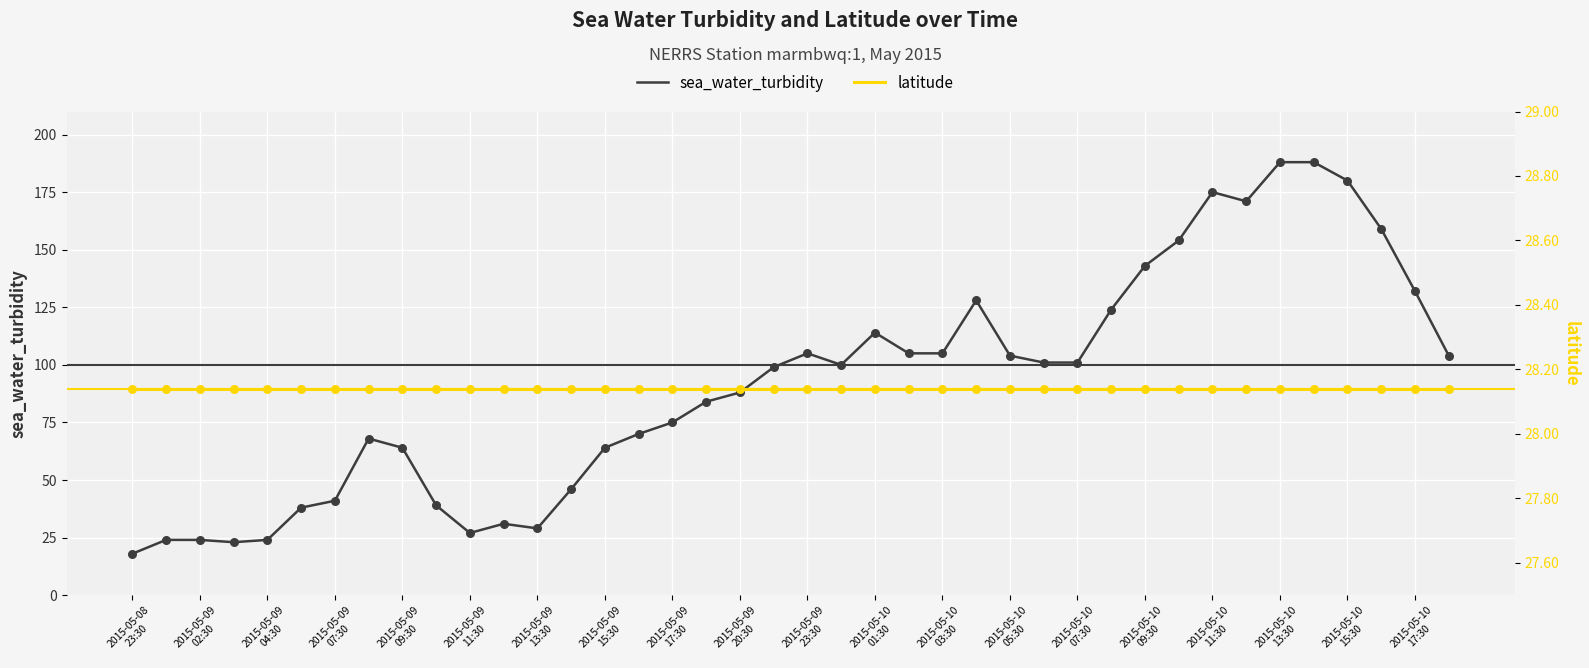

Which series has the largest total across all categories?

sea_water_turbidity